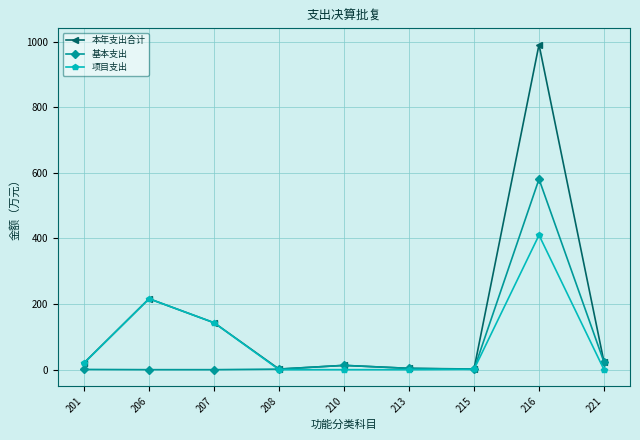

The value of 项目支出 at 216 is 542.8. True or false?

False